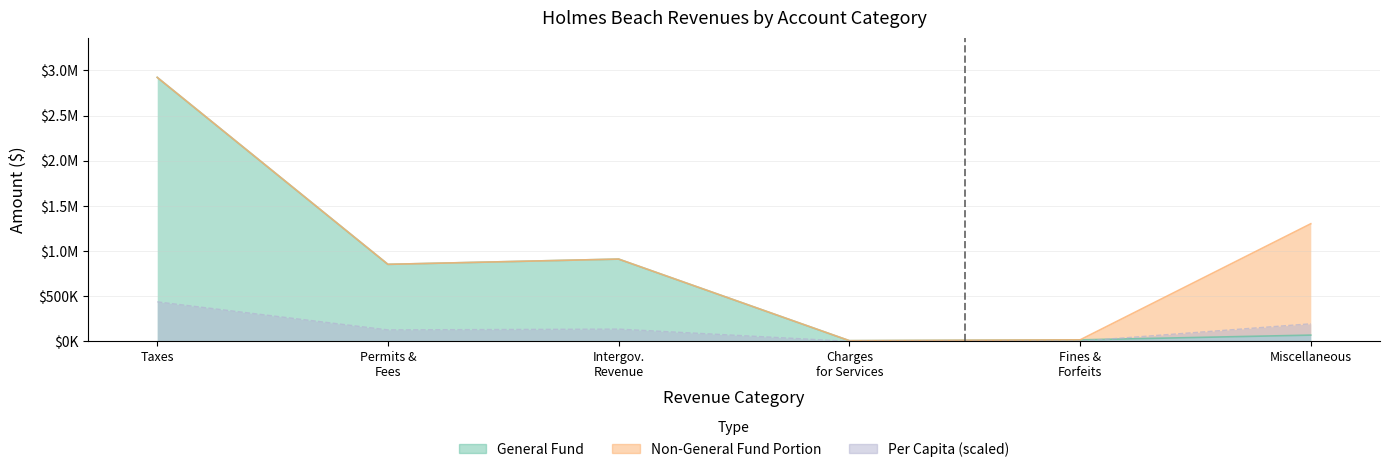

Where is General nearest to the value 1465365?

Intergov. Revenue